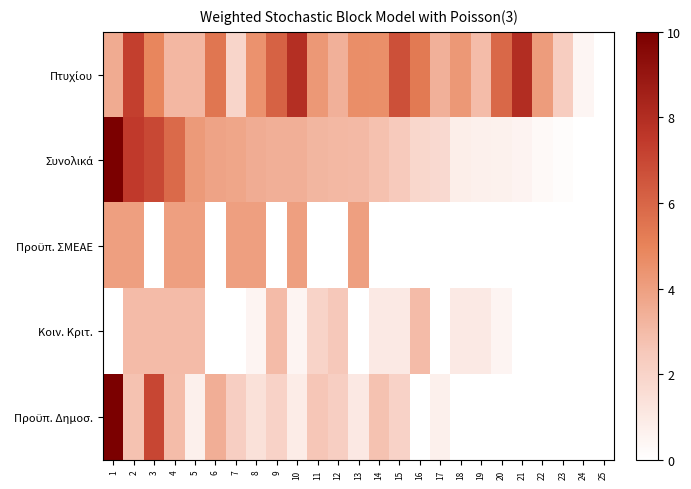

How many series are shown in this chart?

5